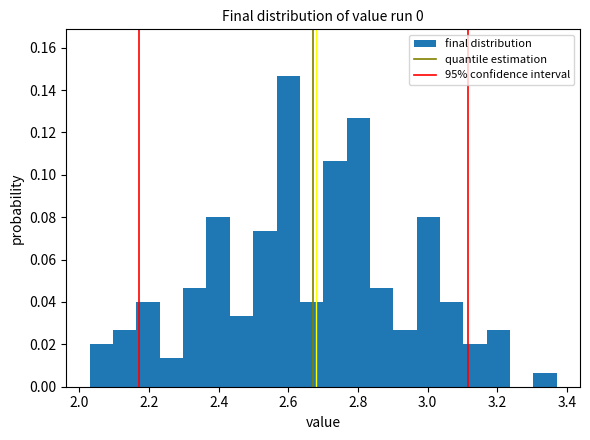

Around what value on the x-axis is the tallest bar? Give the approximate position of its centre, as read against the axis.

2.60